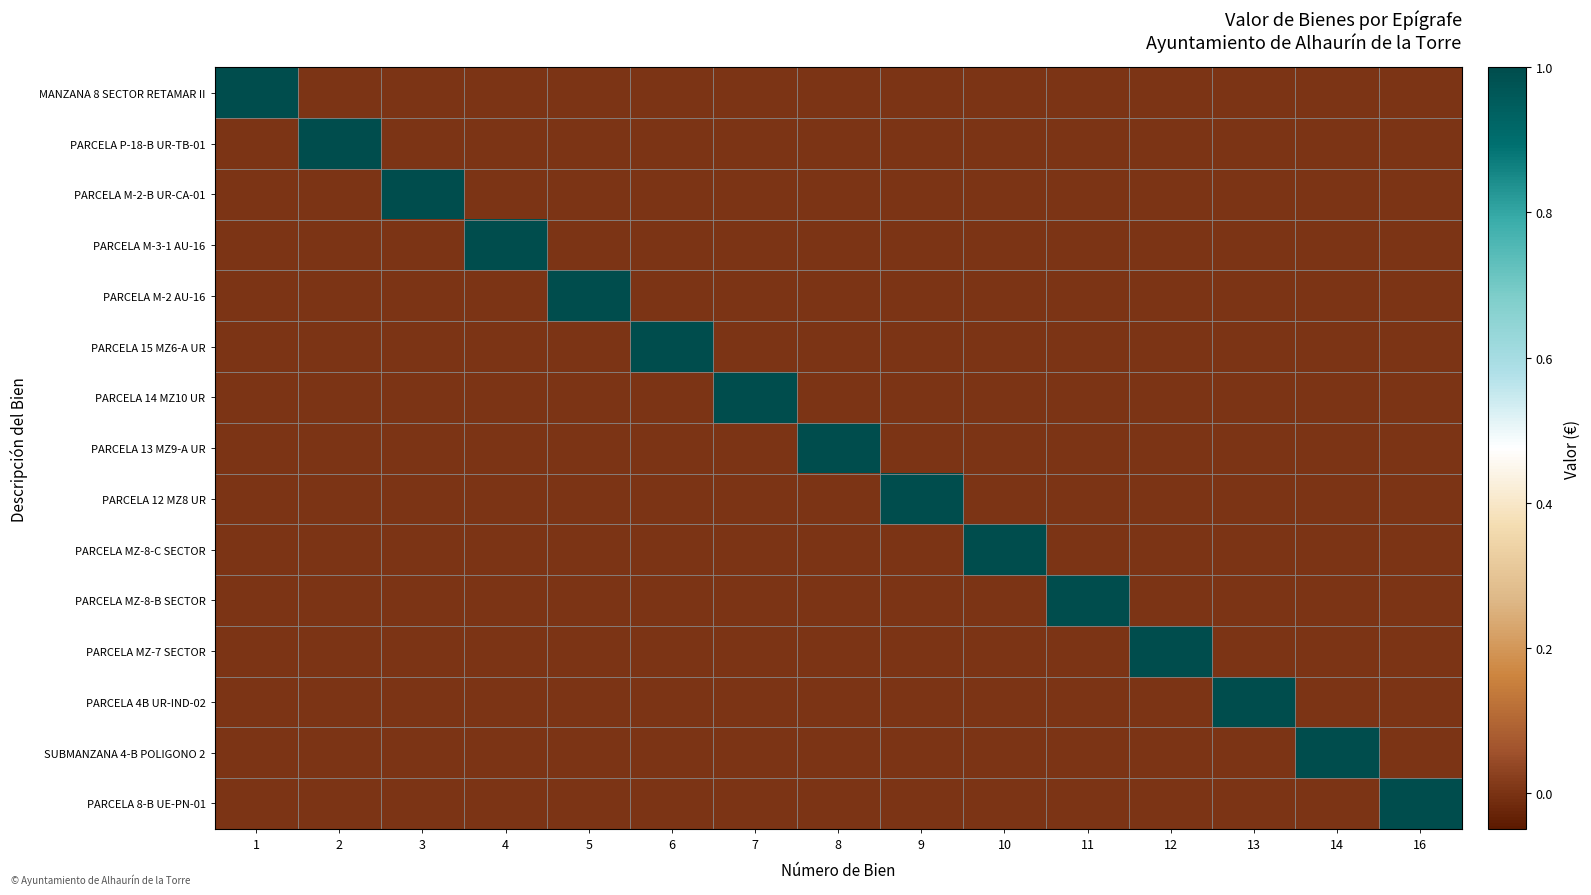

Reading left to right, extract all data points from this chart.

MANZANA 8 SECTOR RETAMAR II: 1=1	2=0	3=0	4=0	5=0	6=0	7=0	8=0	9=0	10=0	11=0	12=0	13=0	14=0	16=0
PARCELA P-18-B UR-TB-01: 1=0	2=1	3=0	4=0	5=0	6=0	7=0	8=0	9=0	10=0	11=0	12=0	13=0	14=0	16=0
PARCELA M-2-B UR-CA-01: 1=0	2=0	3=1	4=0	5=0	6=0	7=0	8=0	9=0	10=0	11=0	12=0	13=0	14=0	16=0
PARCELA M-3-1 AU-16: 1=0	2=0	3=0	4=1	5=0	6=0	7=0	8=0	9=0	10=0	11=0	12=0	13=0	14=0	16=0
PARCELA M-2 AU-16: 1=0	2=0	3=0	4=0	5=1	6=0	7=0	8=0	9=0	10=0	11=0	12=0	13=0	14=0	16=0
PARCELA 15 MZ6-A UR: 1=0	2=0	3=0	4=0	5=0	6=1	7=0	8=0	9=0	10=0	11=0	12=0	13=0	14=0	16=0
PARCELA 14 MZ10 UR: 1=0	2=0	3=0	4=0	5=0	6=0	7=1	8=0	9=0	10=0	11=0	12=0	13=0	14=0	16=0
PARCELA 13 MZ9-A UR: 1=0	2=0	3=0	4=0	5=0	6=0	7=0	8=1	9=0	10=0	11=0	12=0	13=0	14=0	16=0
PARCELA 12 MZ8 UR: 1=0	2=0	3=0	4=0	5=0	6=0	7=0	8=0	9=1	10=0	11=0	12=0	13=0	14=0	16=0
PARCELA MZ-8-C SECTOR: 1=0	2=0	3=0	4=0	5=0	6=0	7=0	8=0	9=0	10=1	11=0	12=0	13=0	14=0	16=0
PARCELA MZ-8-B SECTOR: 1=0	2=0	3=0	4=0	5=0	6=0	7=0	8=0	9=0	10=0	11=1	12=0	13=0	14=0	16=0
PARCELA MZ-7 SECTOR: 1=0	2=0	3=0	4=0	5=0	6=0	7=0	8=0	9=0	10=0	11=0	12=1	13=0	14=0	16=0
PARCELA 4B UR-IND-02: 1=0	2=0	3=0	4=0	5=0	6=0	7=0	8=0	9=0	10=0	11=0	12=0	13=1	14=0	16=0
SUBMANZANA 4-B POLIGONO 2: 1=0	2=0	3=0	4=0	5=0	6=0	7=0	8=0	9=0	10=0	11=0	12=0	13=0	14=1	16=0
PARCELA 8-B UE-PN-01: 1=0	2=0	3=0	4=0	5=0	6=0	7=0	8=0	9=0	10=0	11=0	12=0	13=0	14=0	16=1